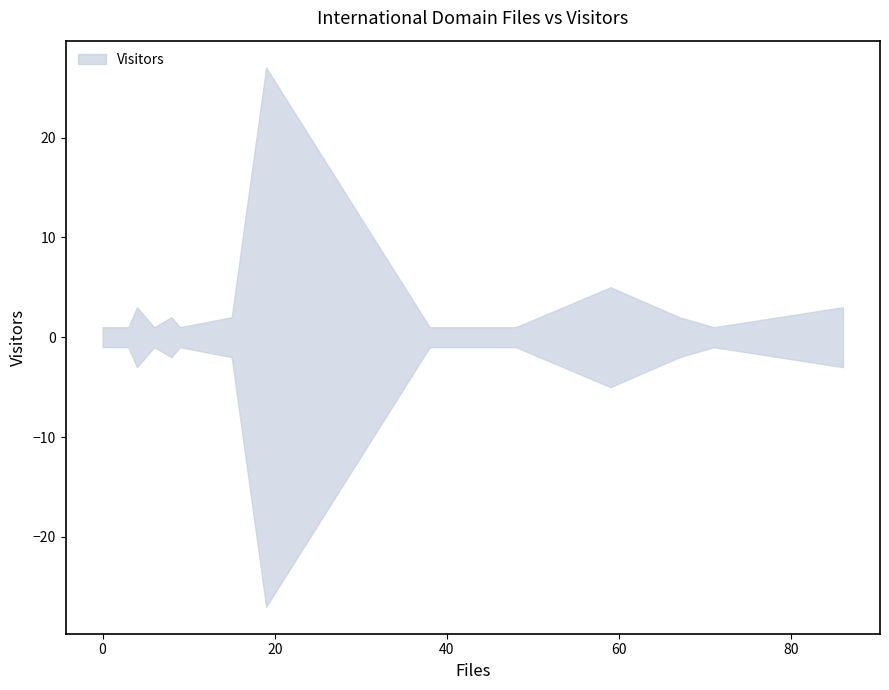

What is the difference between the maximum and minimum values in the Files series?

86